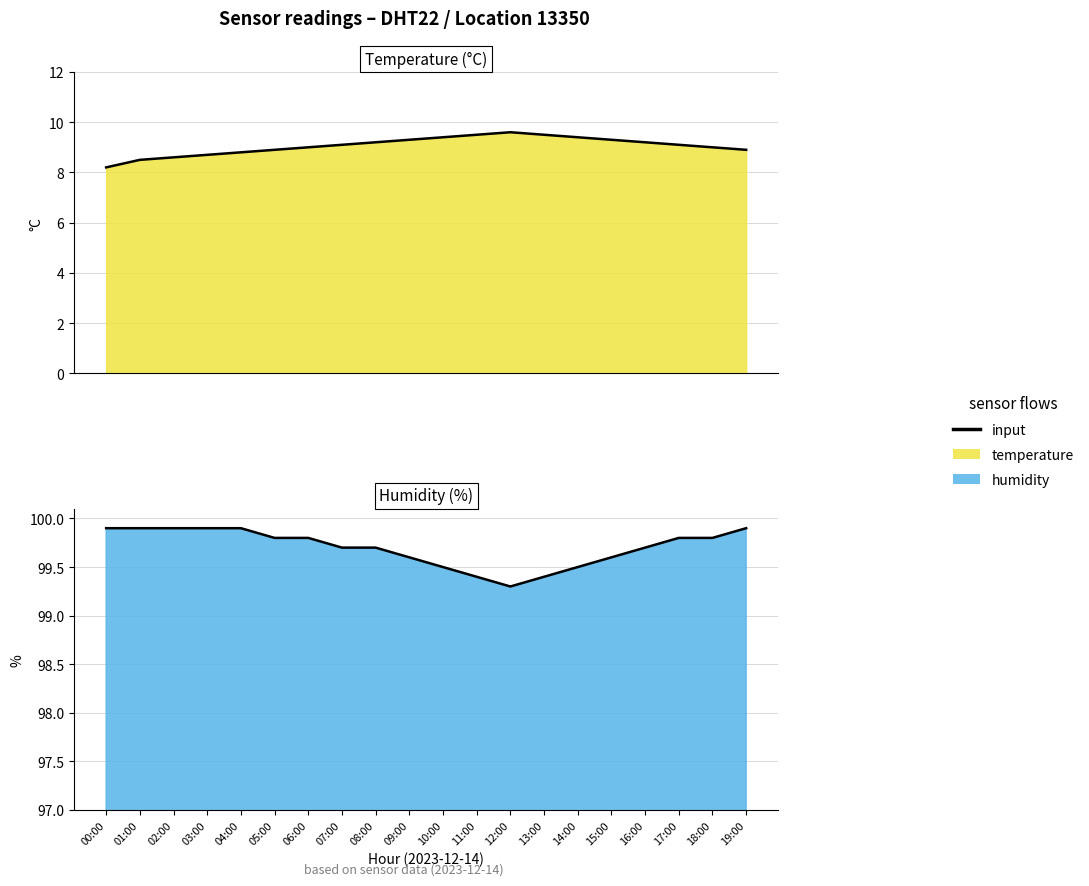

Does the chart have visible grid lines?

Yes